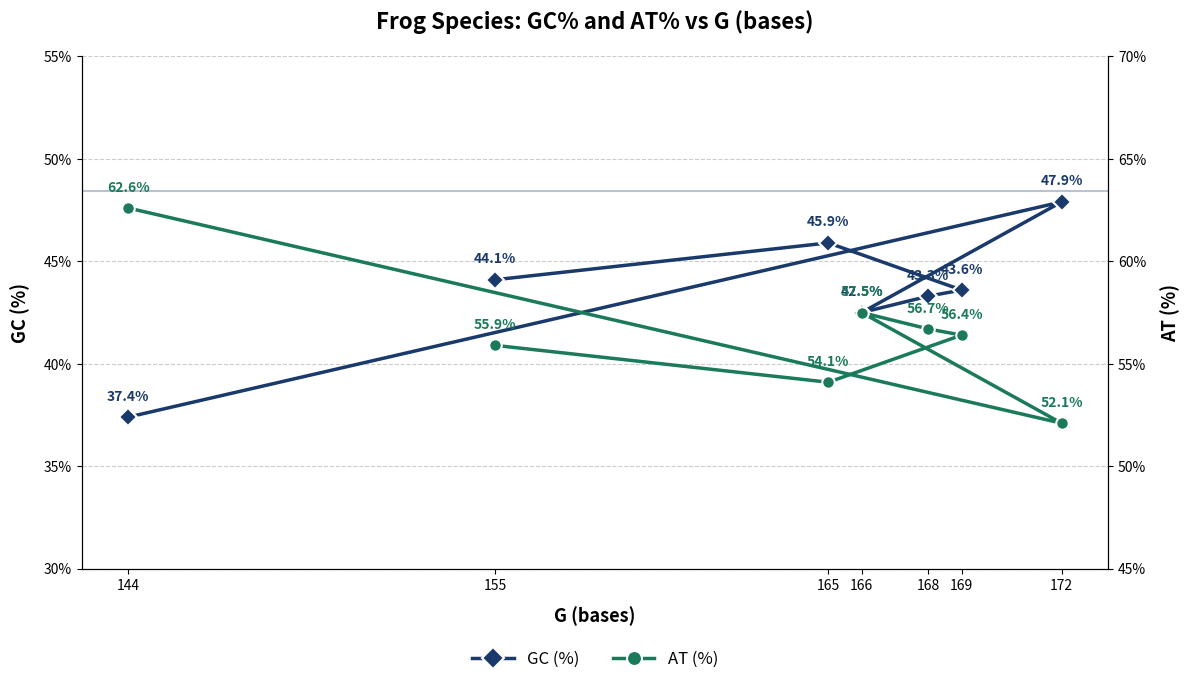

Which has a higher value, 168 or 144?

168